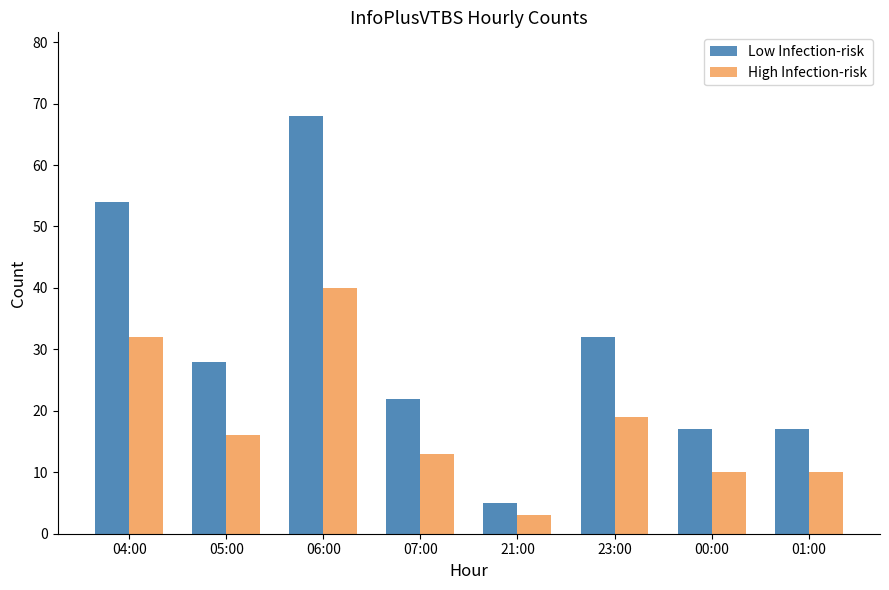

What value does the High Infection-risk series have at 01:00?

10